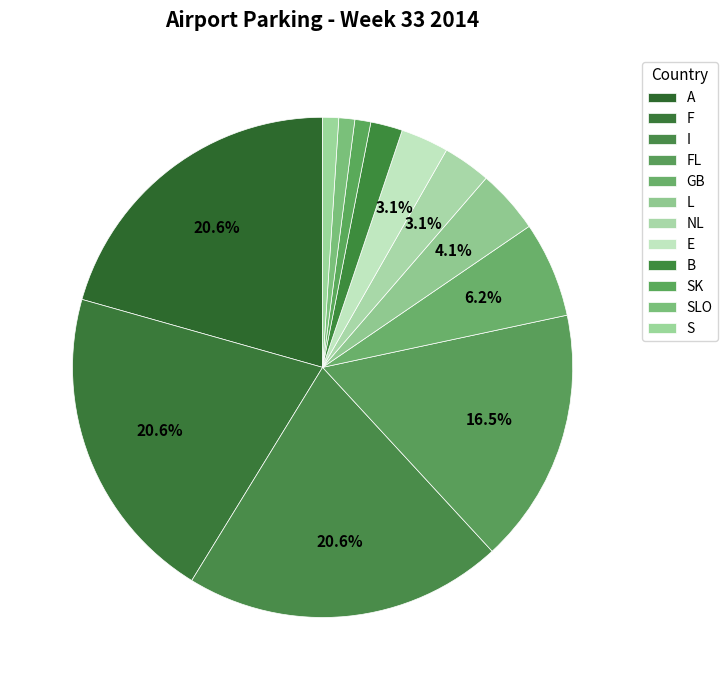

How many slices are in this pie chart?

12